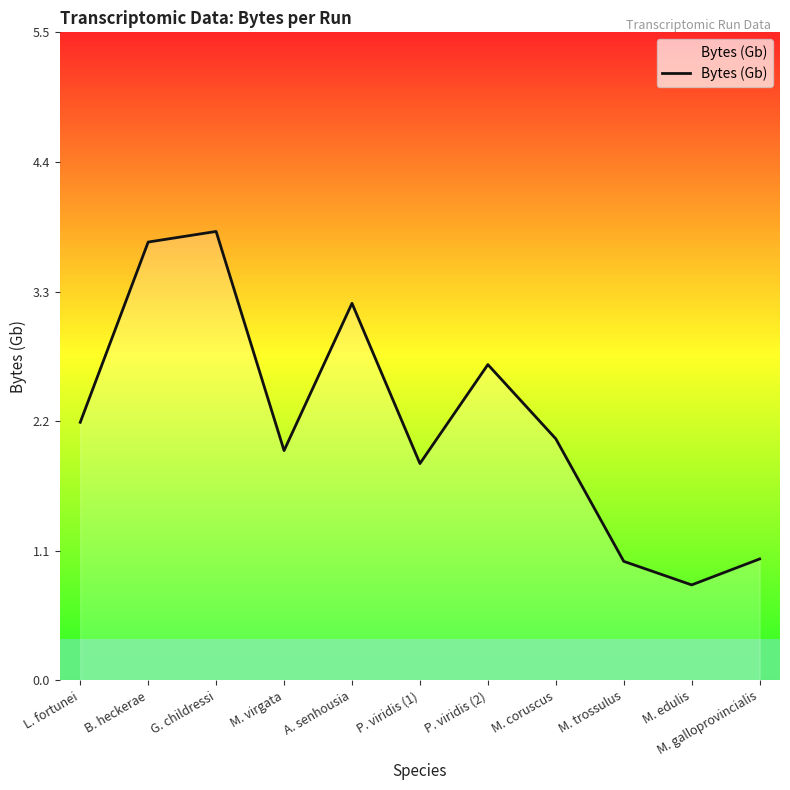

Which has a higher value, P. viridis (2) or G. childressi?

G. childressi